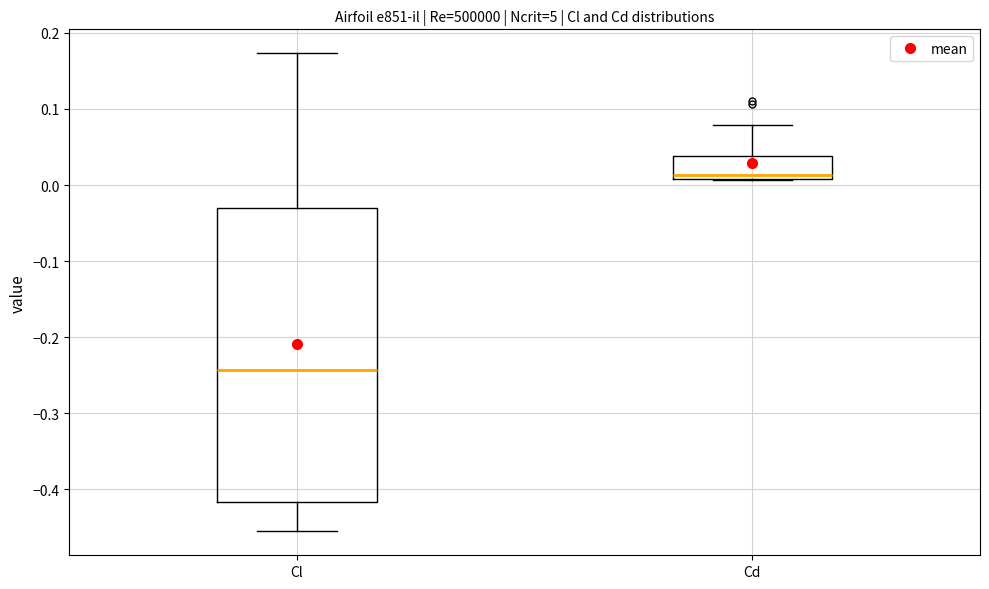

Reading left to right, transcribe this box plot: for each box, give where its median line is, the range the box spans, and where its two whiskers end, as read against the y-axis. The values are not printed on the chart, so give them approximately, as read against the axis.

Cl: median -0.24, box -0.42 to -0.03, whiskers -0.46 to 0.17
Cd: median 0.01 (just above the box's lower edge), box 0.01 to 0.04, whiskers 0.01 to 0.08